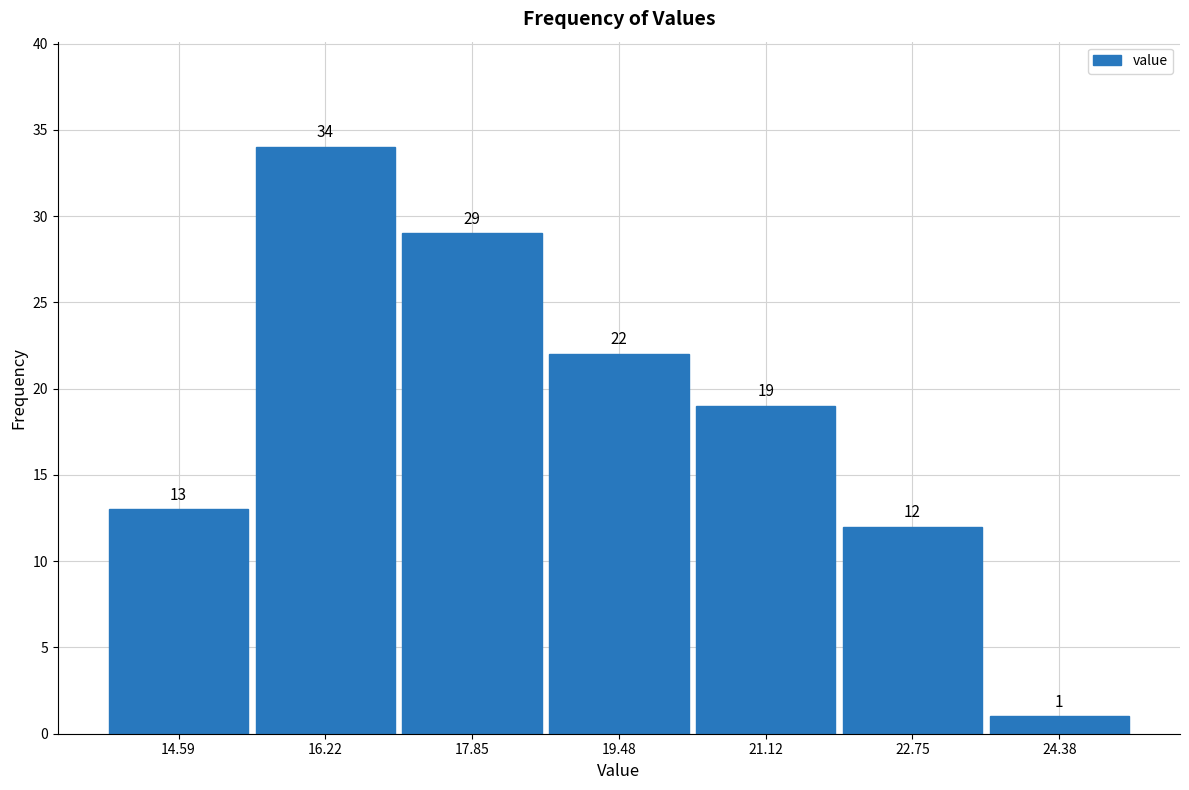

Reading left to right, list every bar in this chart as the range it spans on the x-axis followed by its height. The bar edges are not printed on the chart, so give them approximately, as read against the axis.

13.8 to 15.4: 13
15.4 to 17.0: 34
17.0 to 18.6: 29
18.6 to 20.4: 22
20.4 to 22.0: 19
22.0 to 23.6: 12
23.6 to 25.2: 1